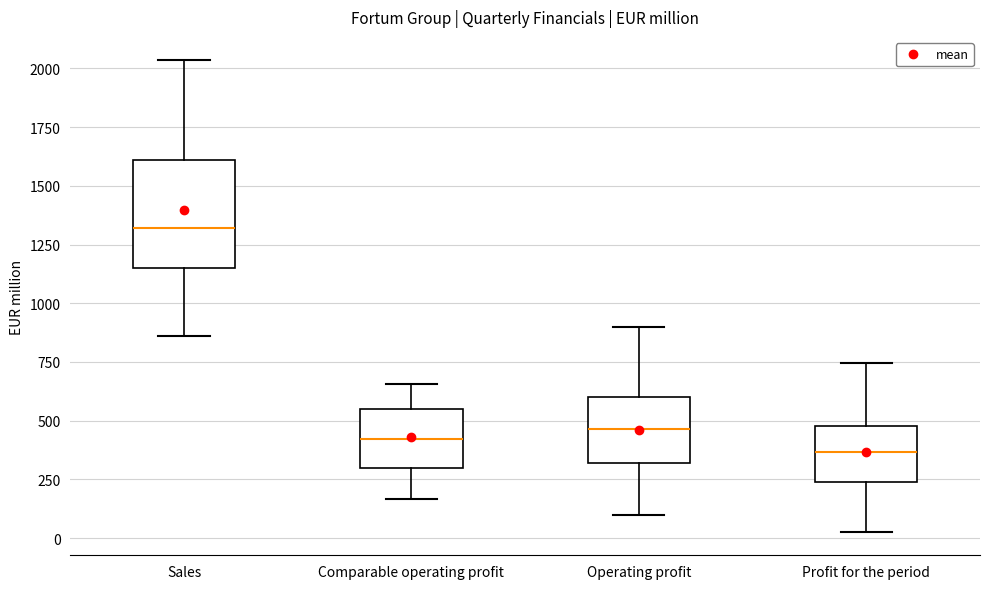

Comparing the boxes themselves (not the whiskers), which one is the tallest?

Sales